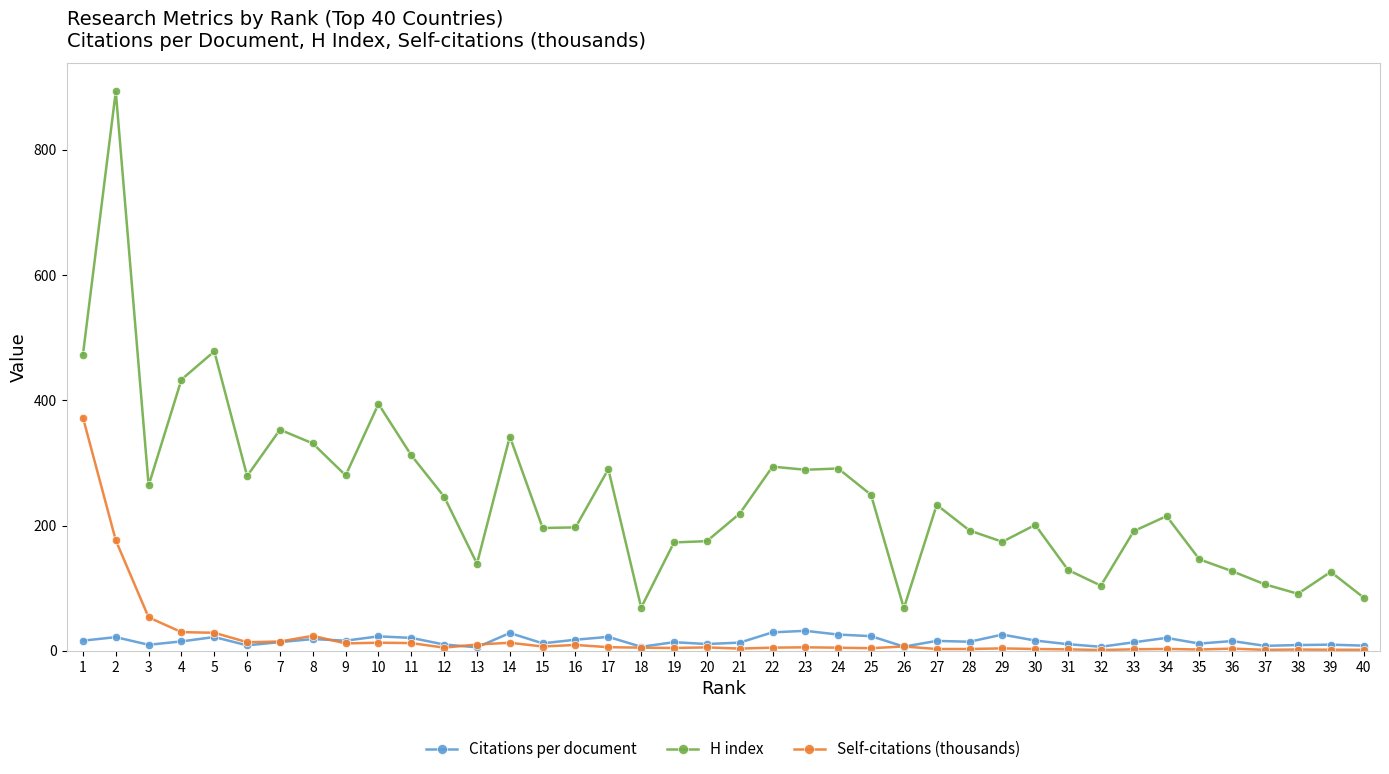

Which series changed the most between 19 and 26?

H index